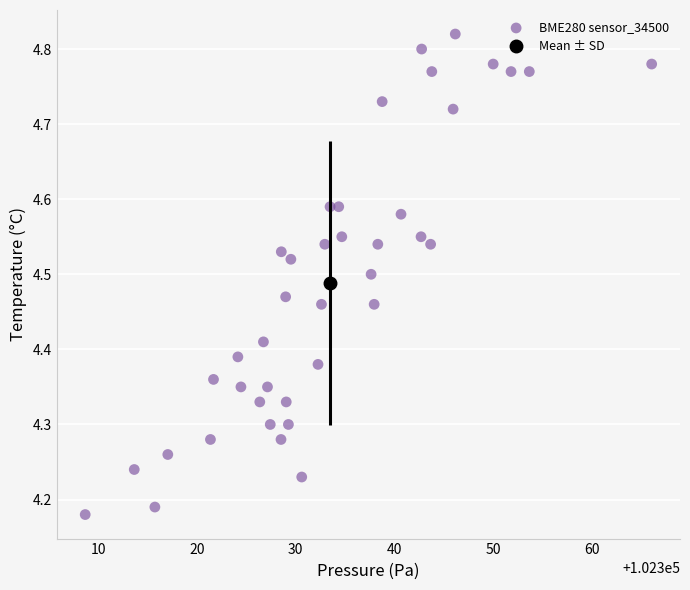

What is the range of Y values (max minus min)?

0.6